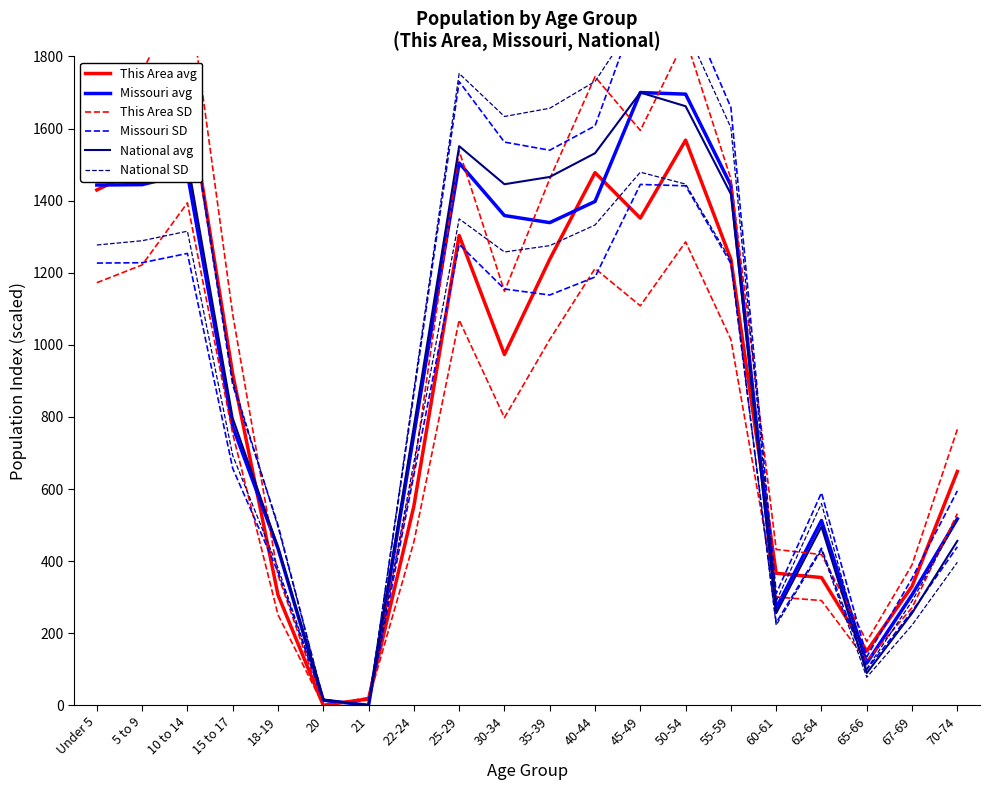

True or false: National SD and This Area avg intersect in this chart.

True